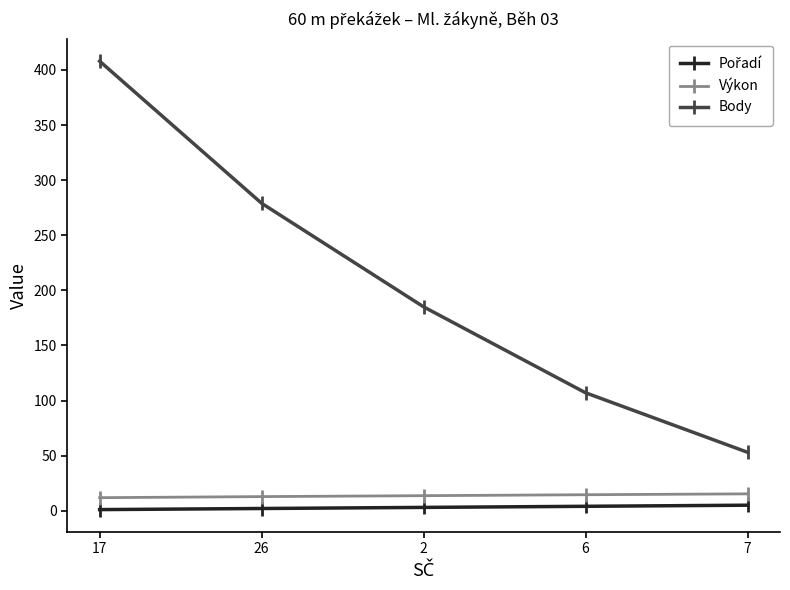

Between 17 and 26, which series saw the biggest shift?

Body